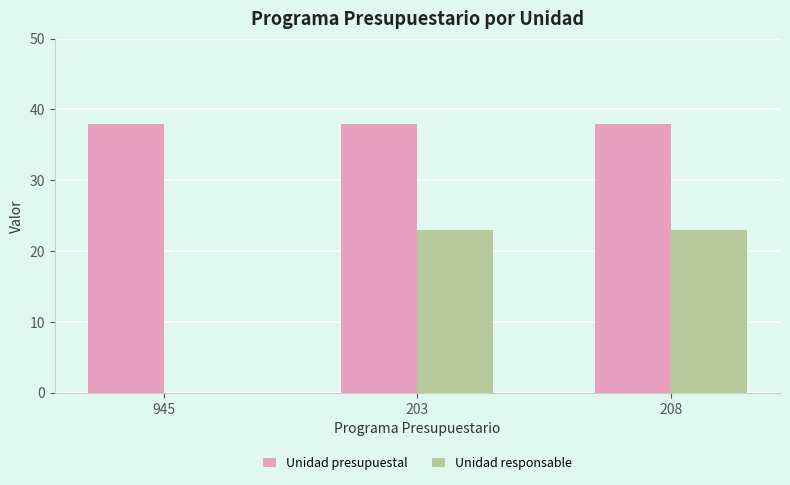

Is the value of Unidad responsable at 203 greater than the value of Unidad presupuestal at 945?

No